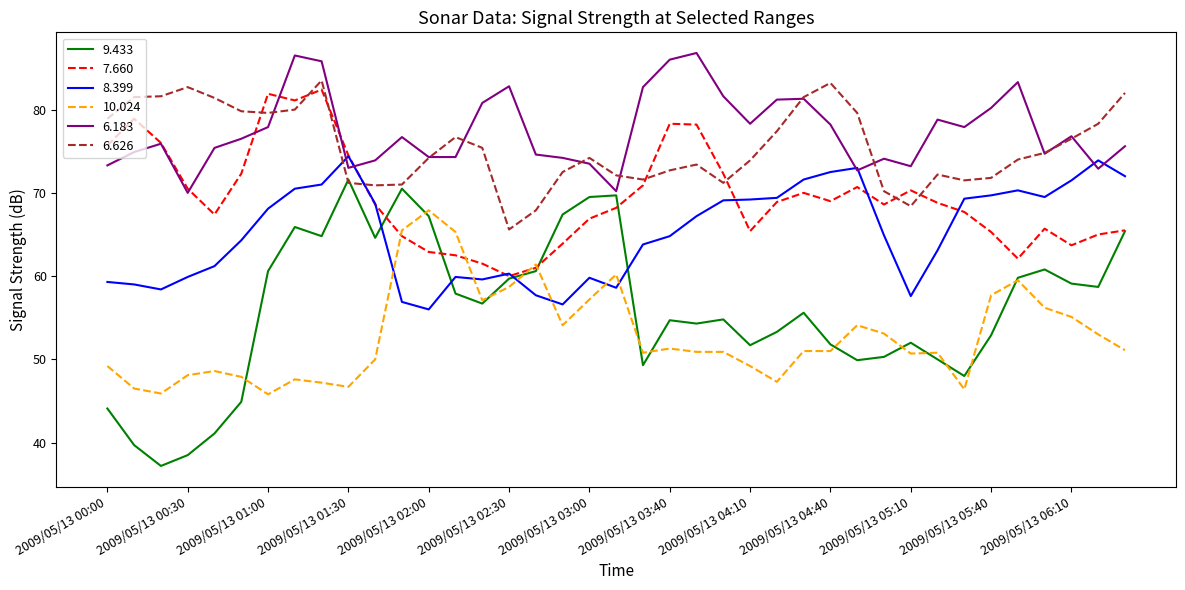

What is the minimum value for 10.024?

45.8